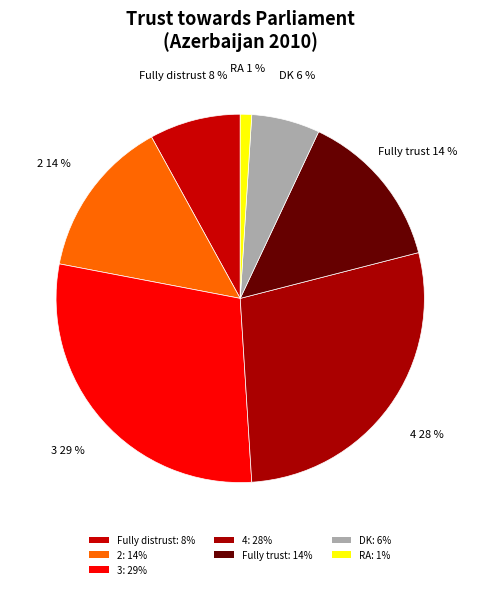

How many slices are in this pie chart?

7